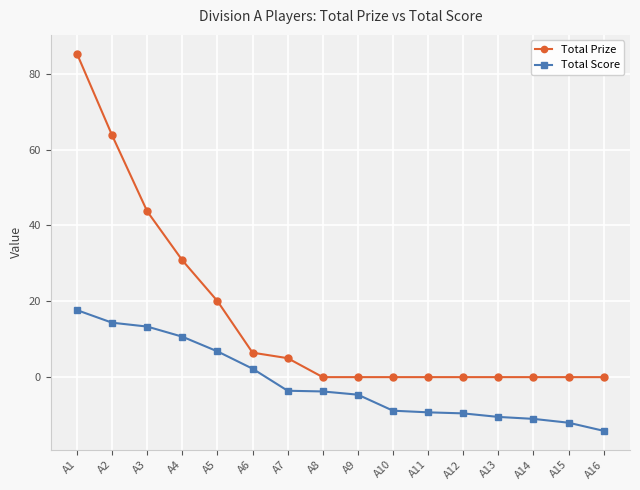

What is the total value across all series at A4?

41.5